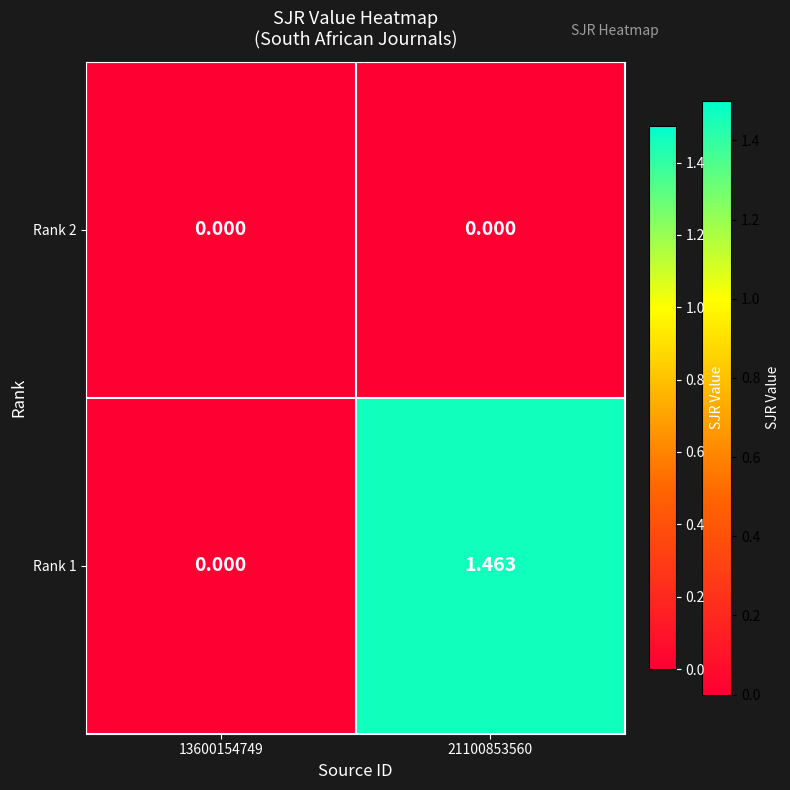

Is the value of Rank 2 at 13600154749 greater than the value of Rank 1 at 21100853560?

No